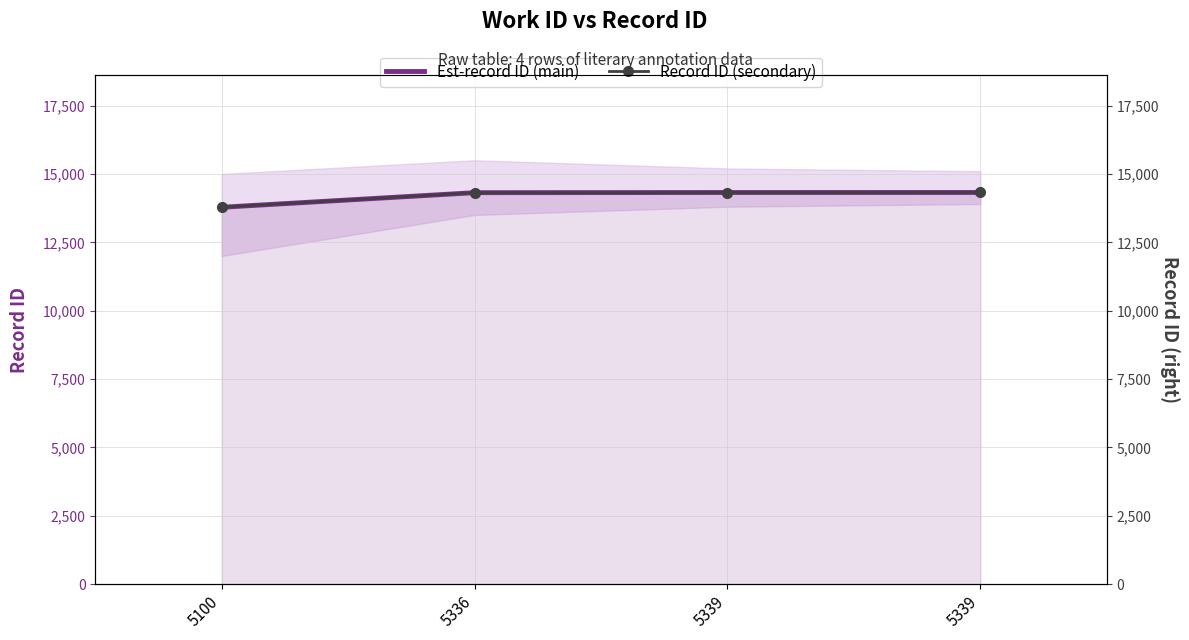

At 5100, list the series in order from smallest to largest.

Est-record ID (main), Record ID (secondary)